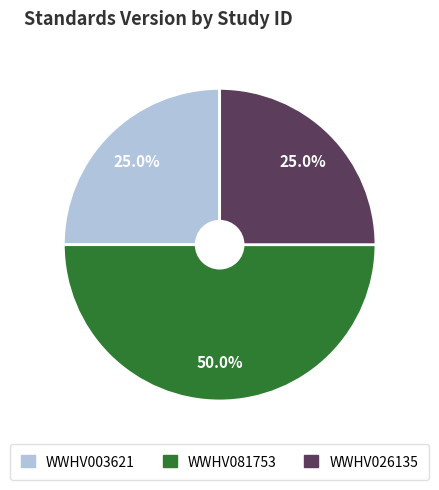

Which category has the biggest portion of the pie?

WWHV081753